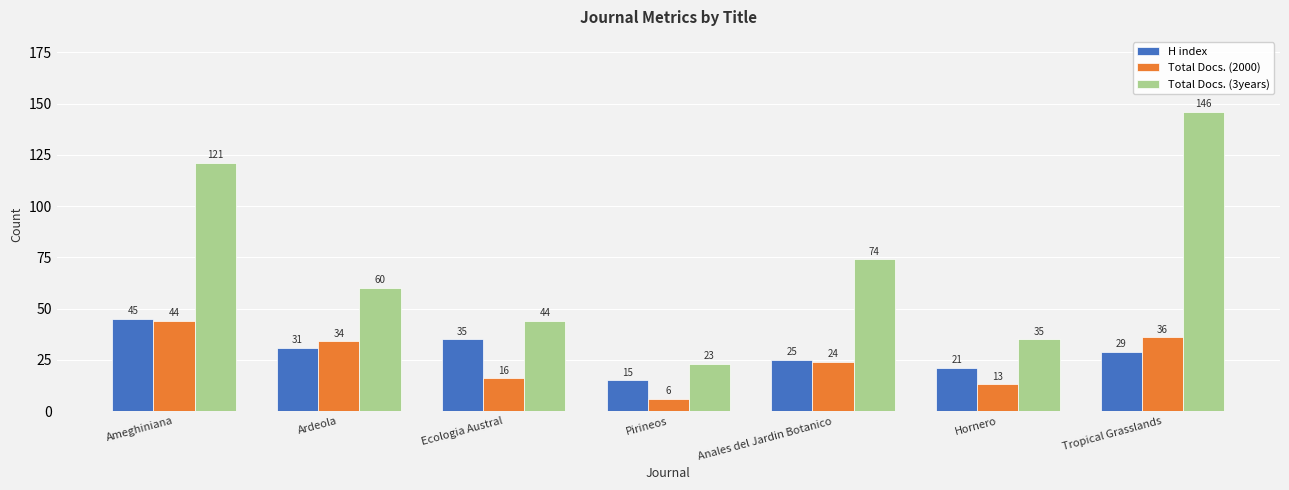

The value of H index at Hornero is 21. True or false?

True